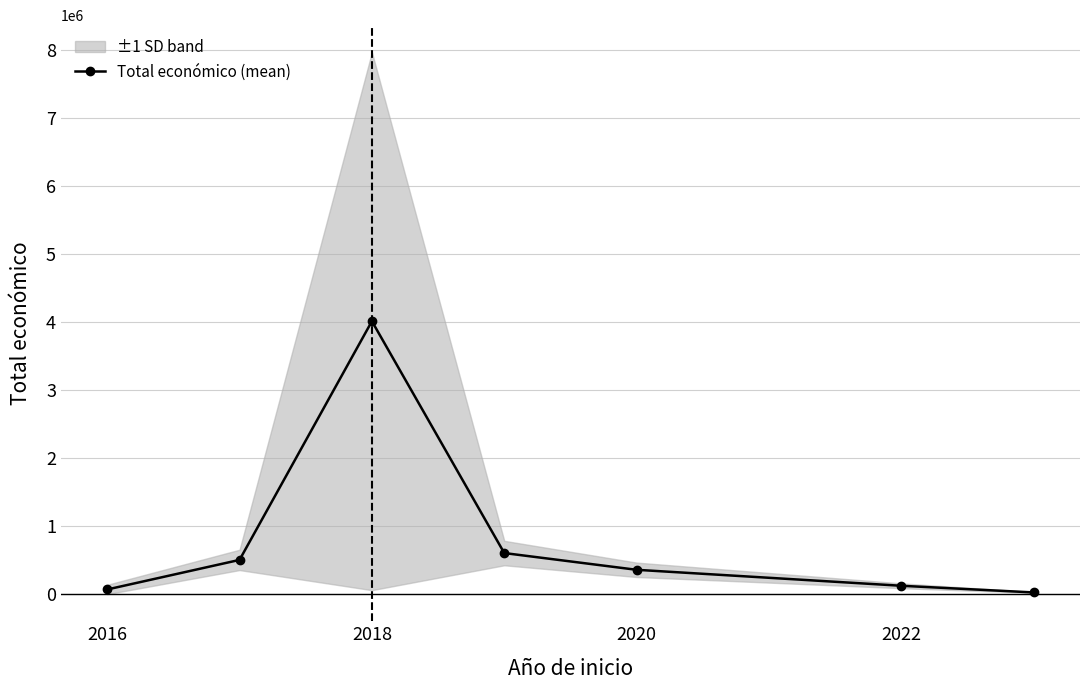

What is the sum of all values?

5664229.5